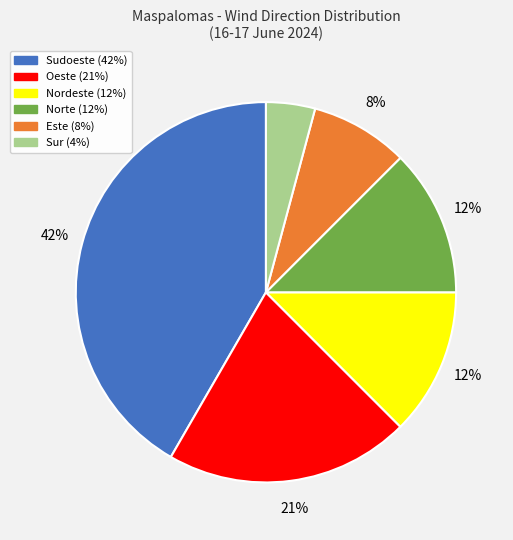

To the nearest percent, what is the difference between the Este and Sur slice percentages?

4%